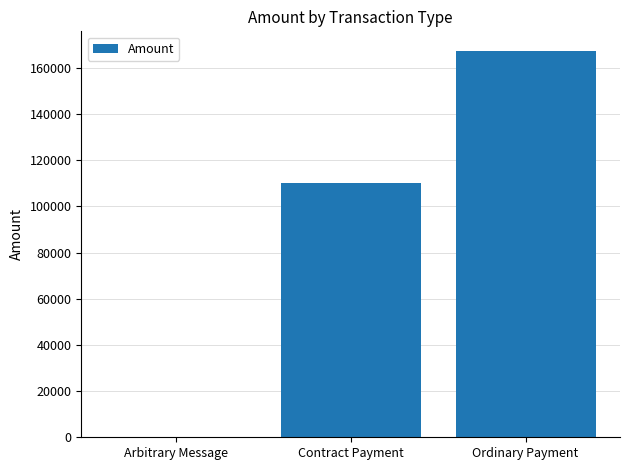

How many values are above zero?

2